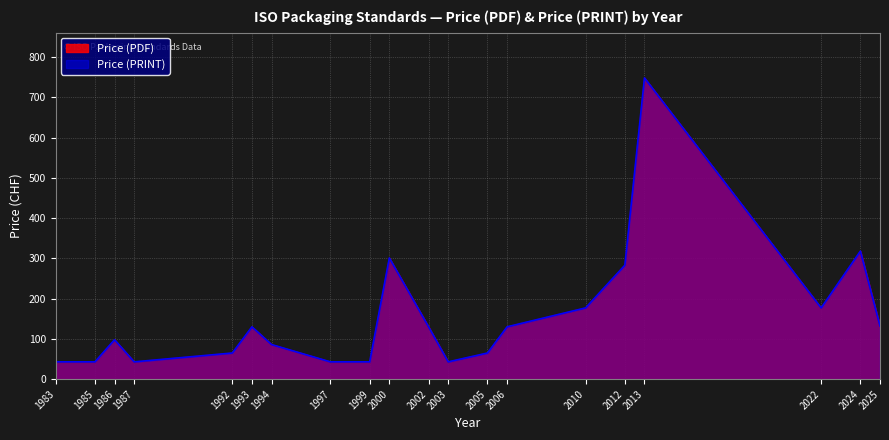

Reading left to right, list all the values displayed in this chart.

Price (PDF): 43	43	98	43	65	130	86	43	43	301	130	43	65	130	177	283	748	177	318	132
Price (PRINT): 43	43	98	43	65	130	86	43	43	301	130	43	65	130	177	283	748	177	318	132